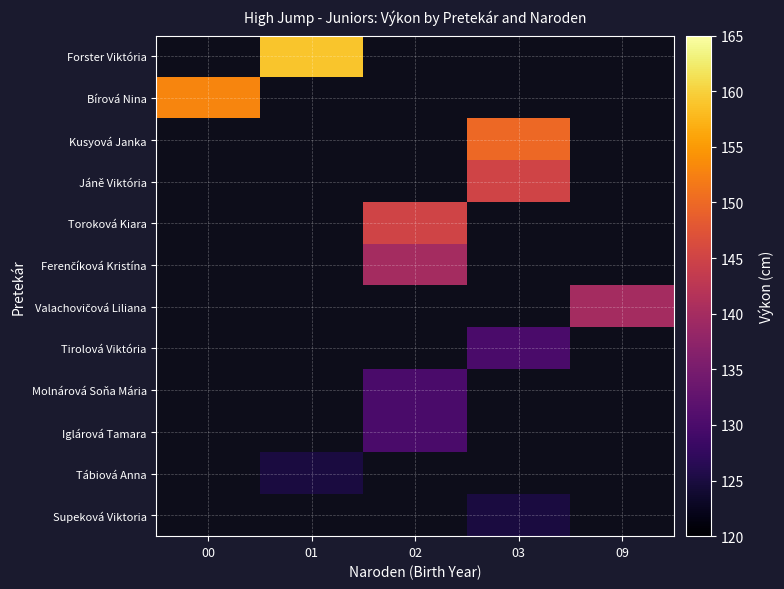

List the series in order of their peak value, highest first.

Forster Viktória, Bírová Nina, Kusyová Janka, Jáně Viktória, Toroková Kiara, Ferenčíková Kristína, Valachovičová Liliana, Tirolová Viktória, Molnárová Soňa Mária, Iglárová Tamara, Tábiová Anna, Supeková Viktoria